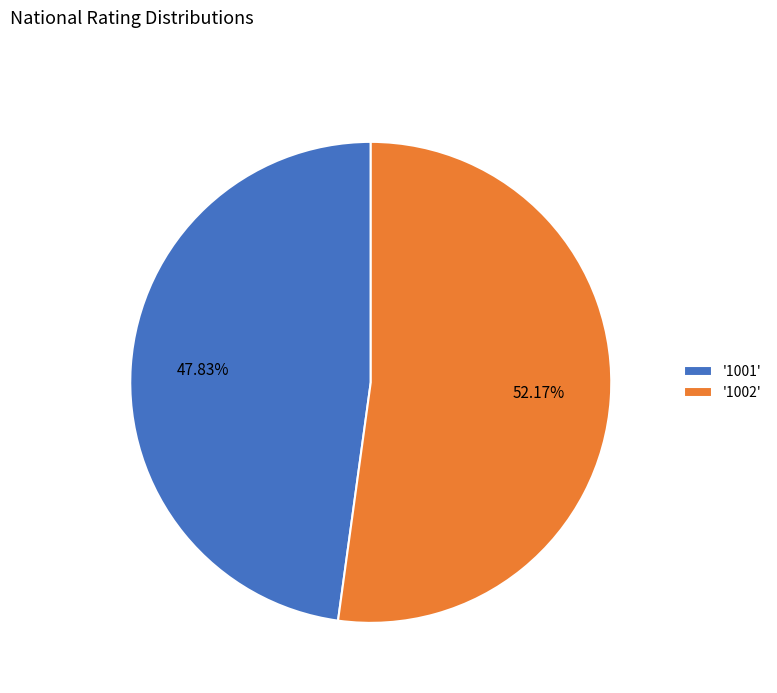

What is the majority slice?

'1002'